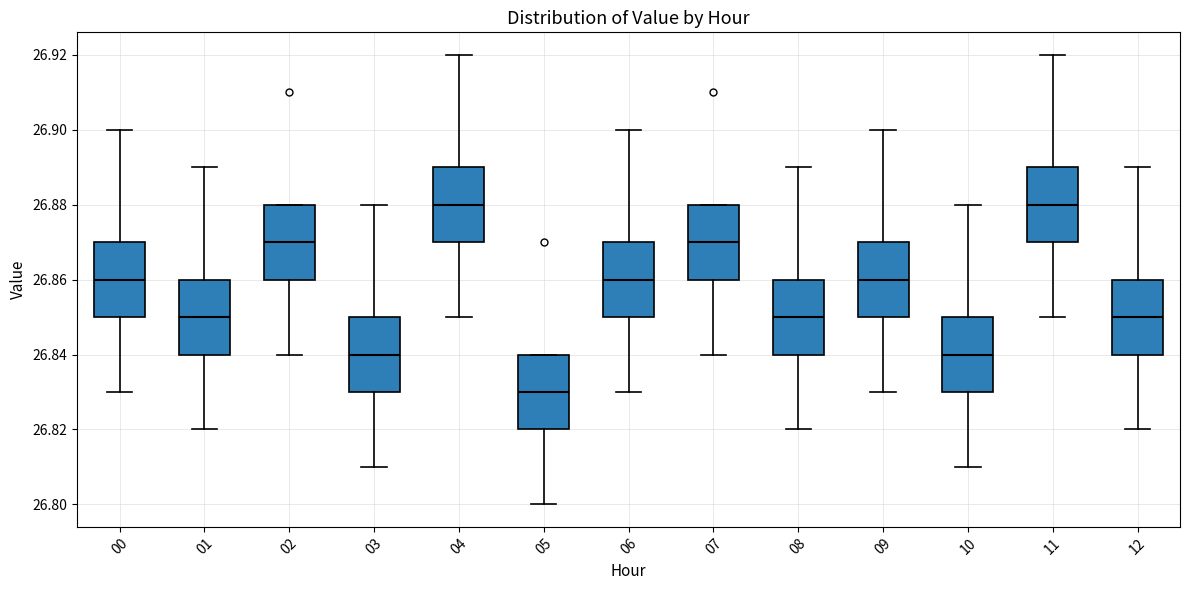

Reading left to right, transcribe this box plot: for each box, give where its median line is, the range the box spans, and where its two whiskers end, as read against the y-axis. The values are not printed on the chart, so give them approximately, as read against the axis.

00: median 26.86, box 26.85 to 26.87, whiskers 26.83 to 26.90
01: median 26.85, box 26.84 to 26.86, whiskers 26.82 to 26.89
02: median 26.87, box 26.86 to 26.88, whiskers 26.84 to 26.88
03: median 26.84, box 26.83 to 26.85, whiskers 26.81 to 26.88
04: median 26.88, box 26.87 to 26.89, whiskers 26.85 to 26.92
05: median 26.83, box 26.82 to 26.84, whiskers 26.80 to 26.84
06: median 26.86, box 26.85 to 26.87, whiskers 26.83 to 26.90
07: median 26.87, box 26.86 to 26.88, whiskers 26.84 to 26.88
08: median 26.85, box 26.84 to 26.86, whiskers 26.82 to 26.89
09: median 26.86, box 26.85 to 26.87, whiskers 26.83 to 26.90
10: median 26.84, box 26.83 to 26.85, whiskers 26.81 to 26.88
11: median 26.88, box 26.87 to 26.89, whiskers 26.85 to 26.92
12: median 26.85, box 26.84 to 26.86, whiskers 26.82 to 26.89